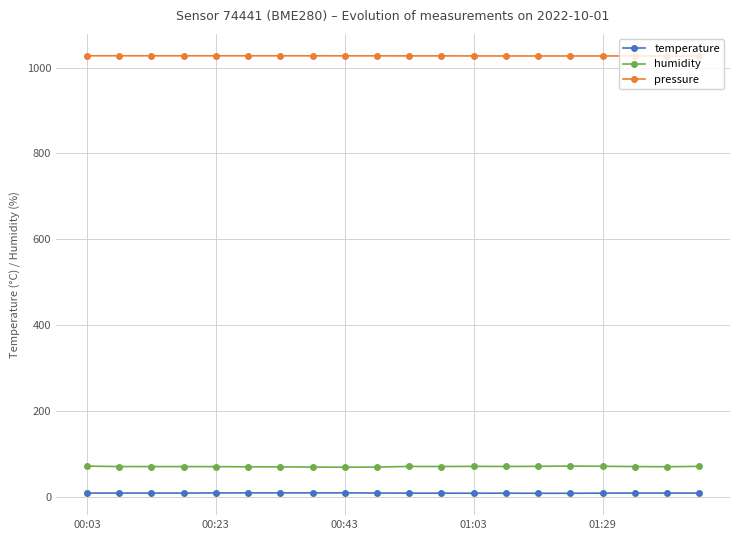

What are all the series names shown in the legend?

temperature, humidity, pressure